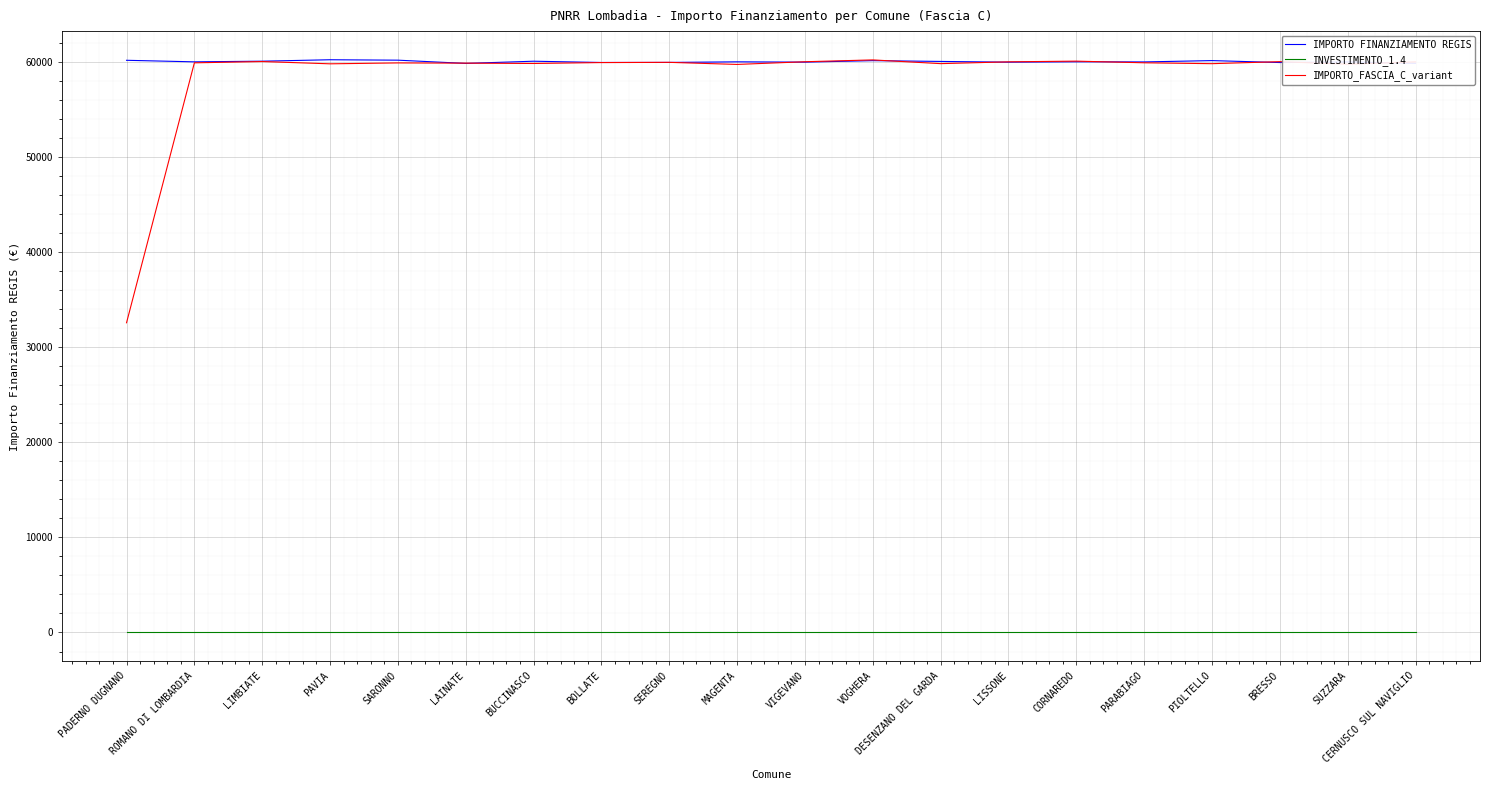

True or false: IMPORTO_FASCIA_C_variant and INVESTIMENTO_1.4 intersect in this chart.

False